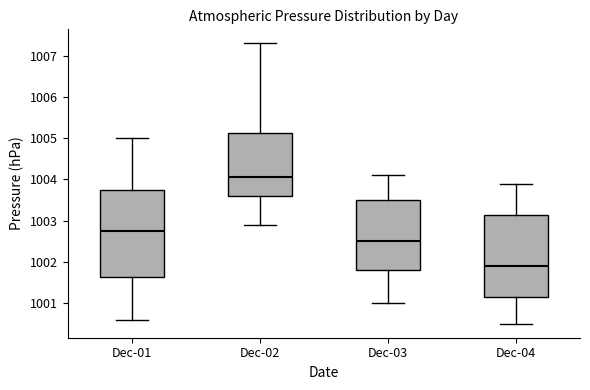

Where is the lower edge of the box for Dec-02 on the y-axis? The values are not printed on the chart, so give them approximately, as read against the axis.

1003.6